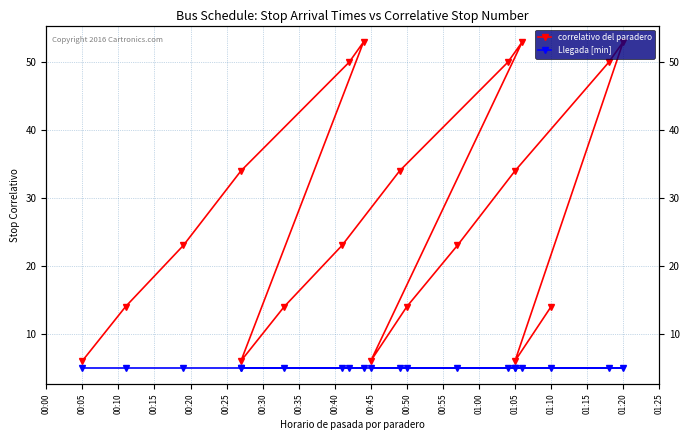

How many distinct data groups are displayed?

2